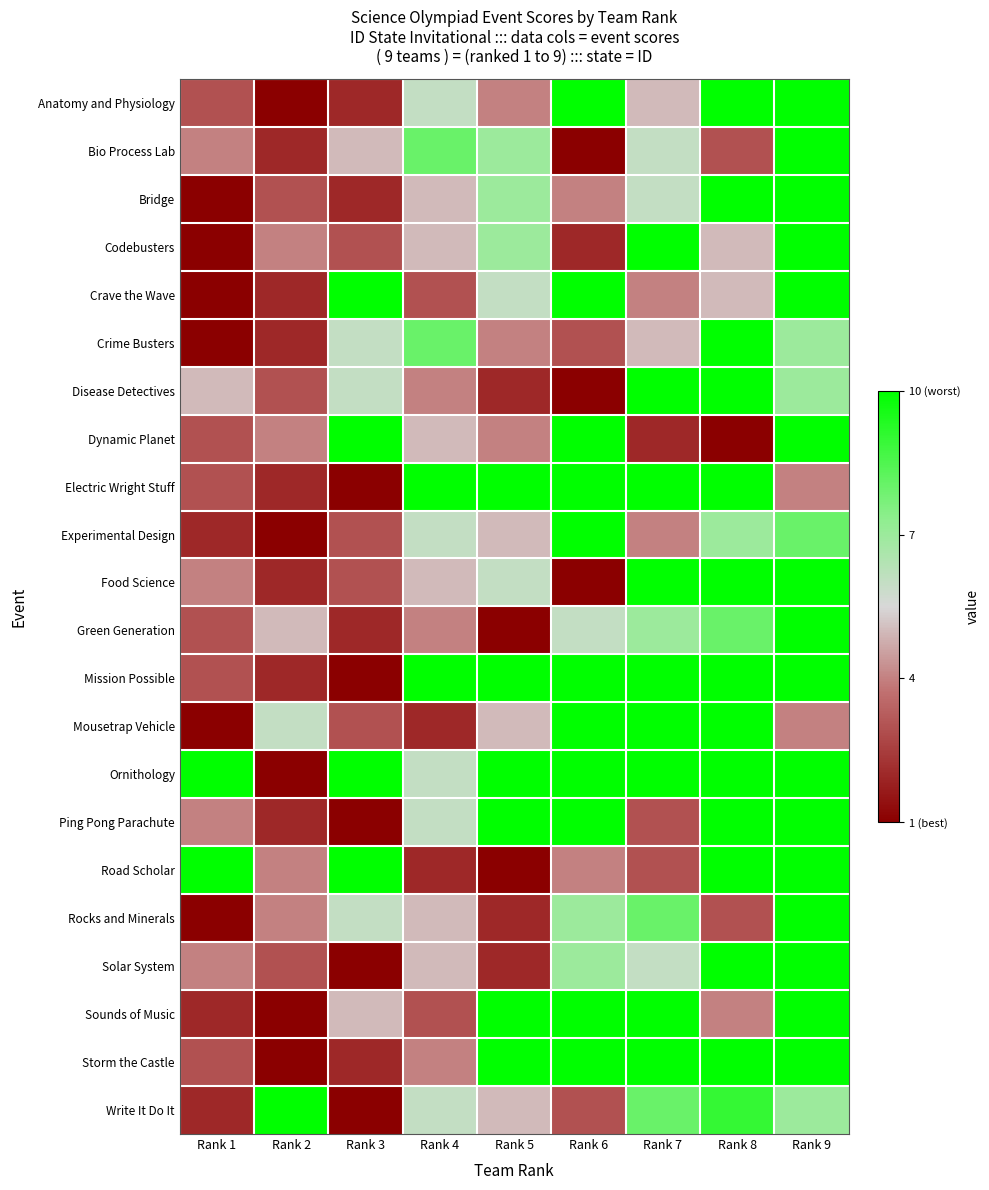

Which series has the largest total across all categories?

Ornithology